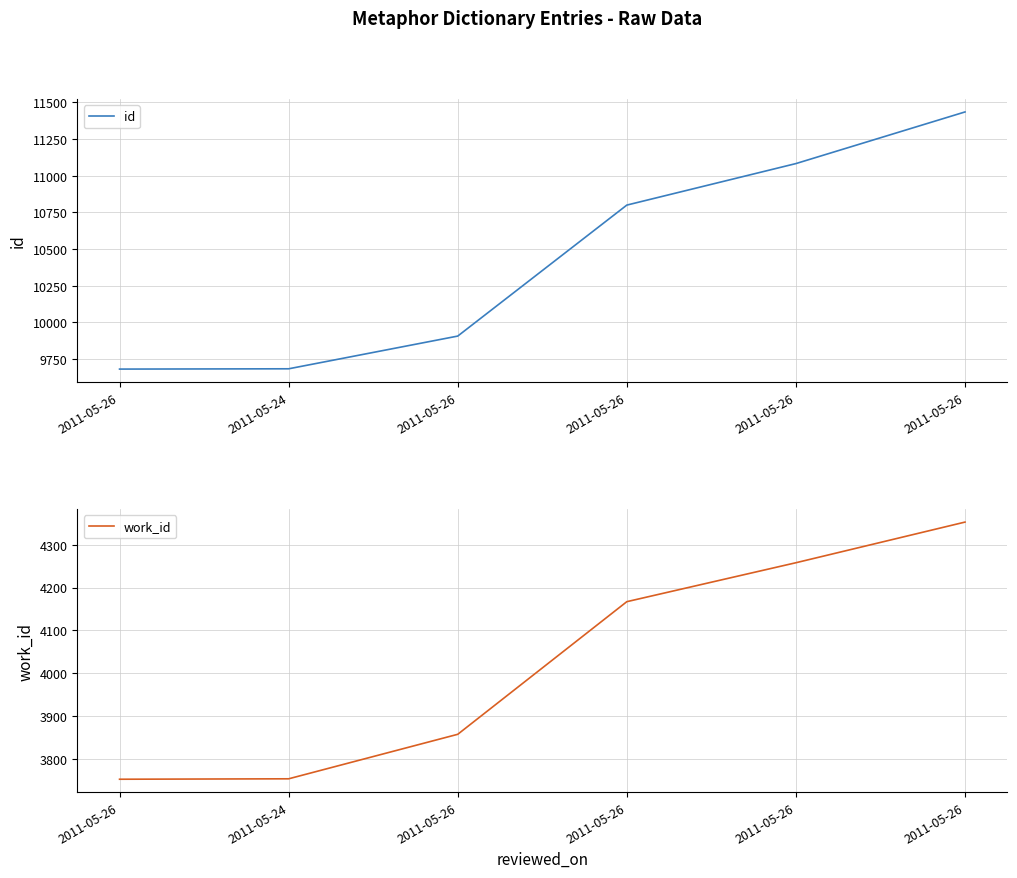

What is the sum of all id values?

62591